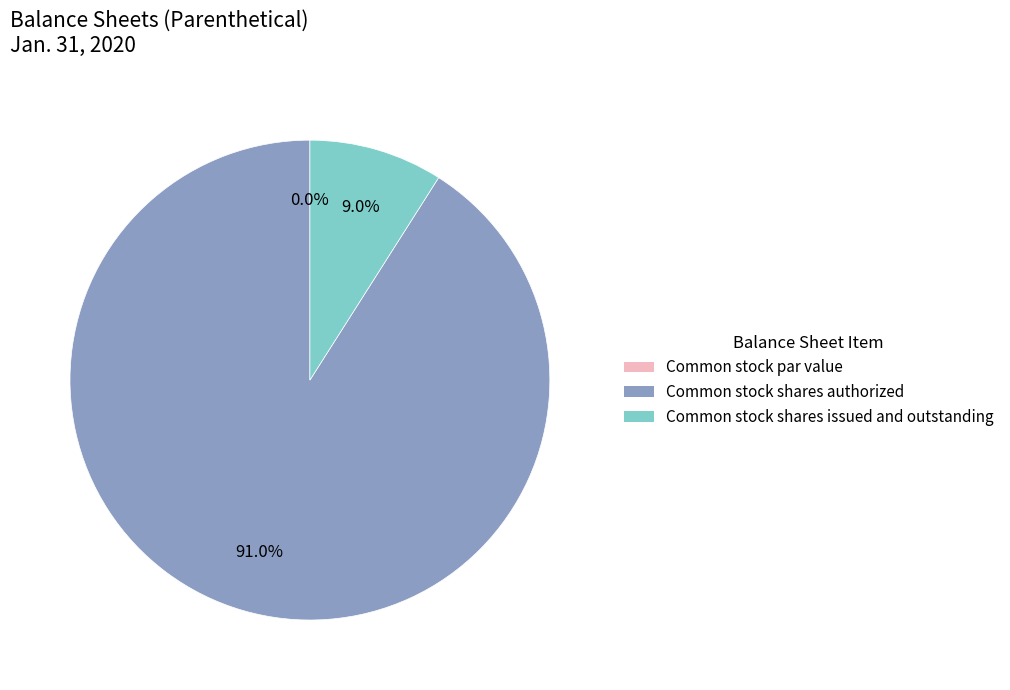

To the nearest percent, what is the combined percentage of Common stock par value and Common stock shares authorized?

91%